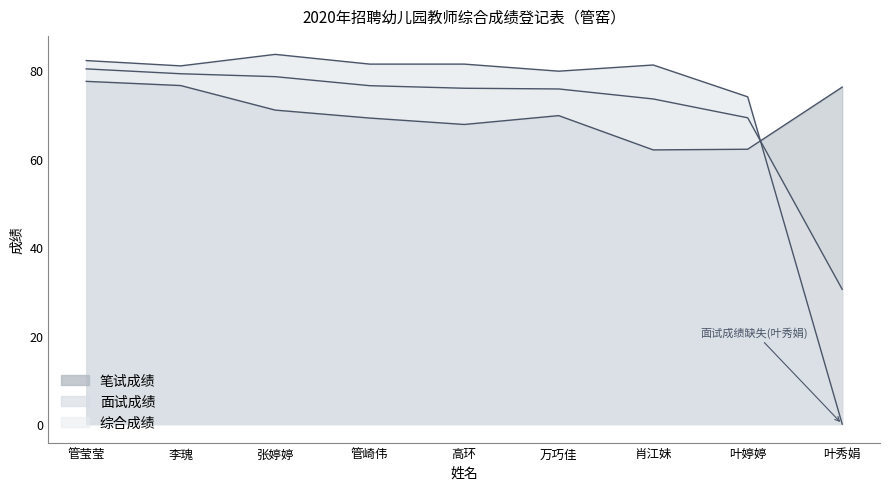

At which label is 笔试成绩 closest to 69?

管崎伟